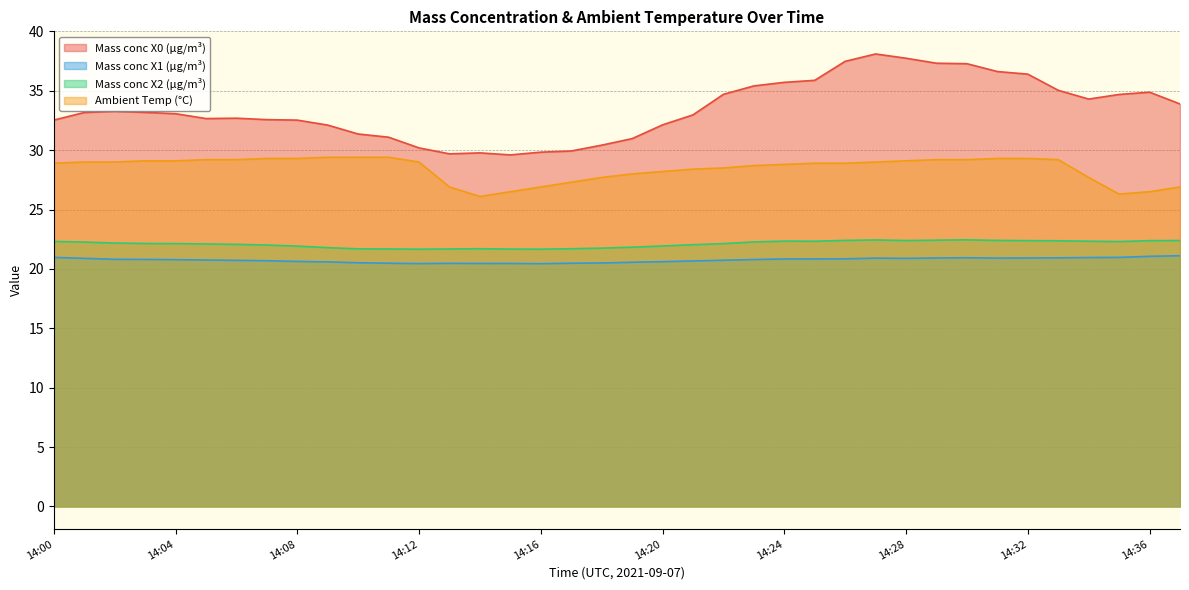

Which has a higher value, 14:00 or 14:02?

14:02